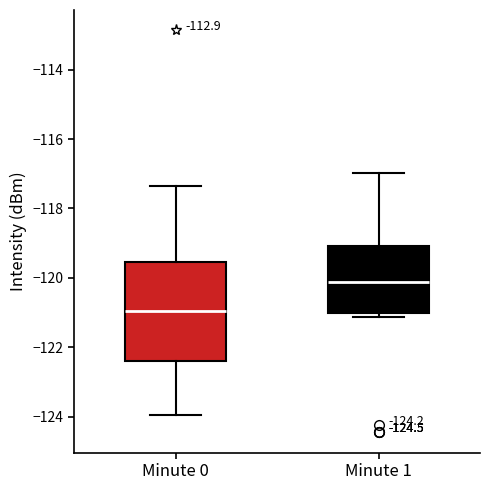

Which box's median line is the lowest?

Minute 0